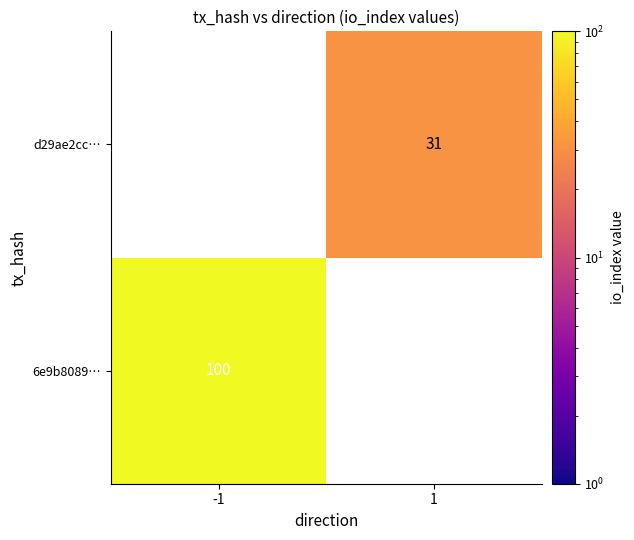

The value of d29ae2cc… at 1 is 50. True or false?

False